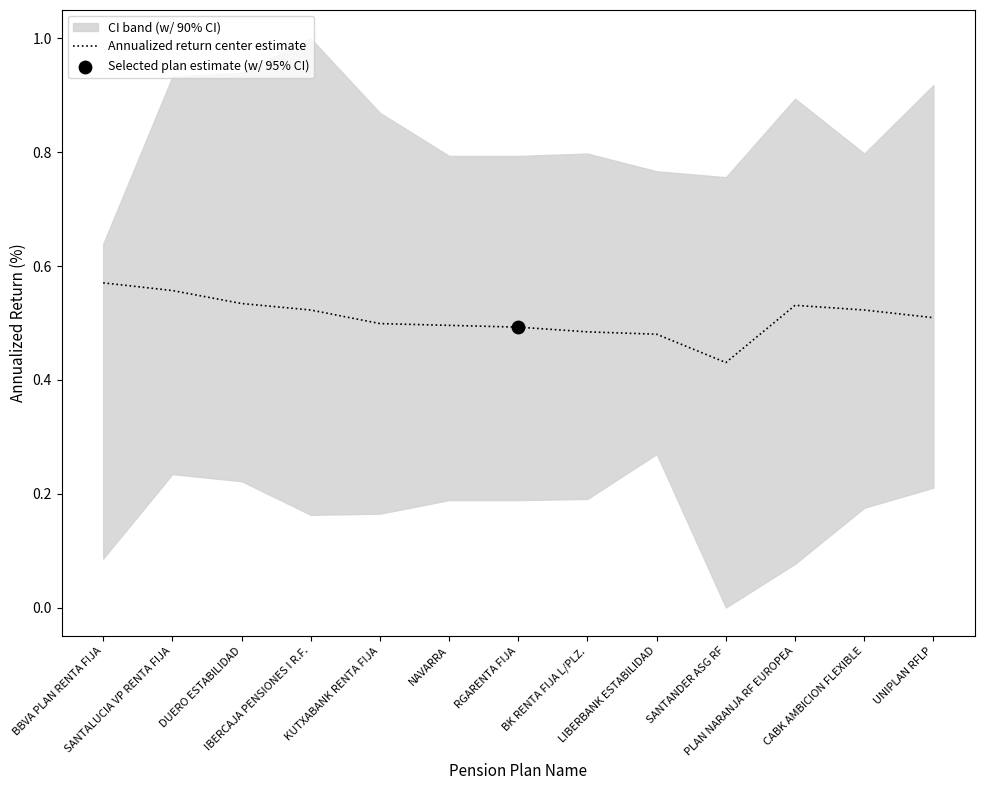

What is the change in value from BBVA PLAN RENTA FIJA to NAVARRA?

-0.1